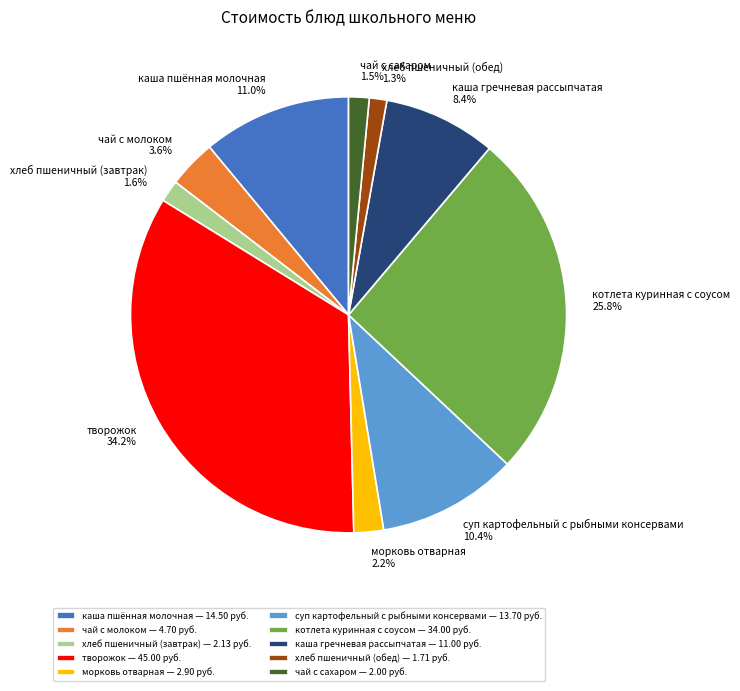

What percentage is the каша пшённая молочная slice, to the nearest percent?

11%